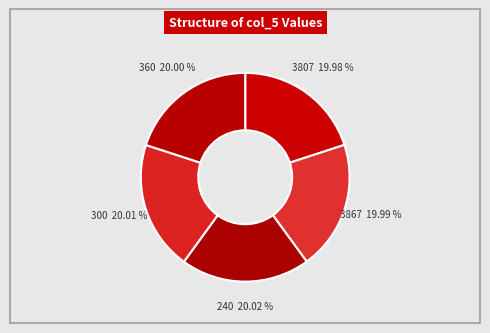

How many segments does this pie chart have?

5